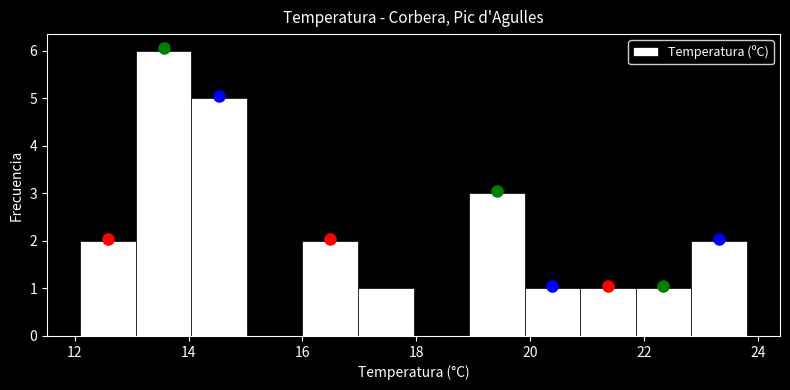

How tall is the bar that spans 22.8 to 23.8 on the x-axis? Neither the bar edges nor the heights are printed on the chart, so give them approximately, as read against the axes.

2